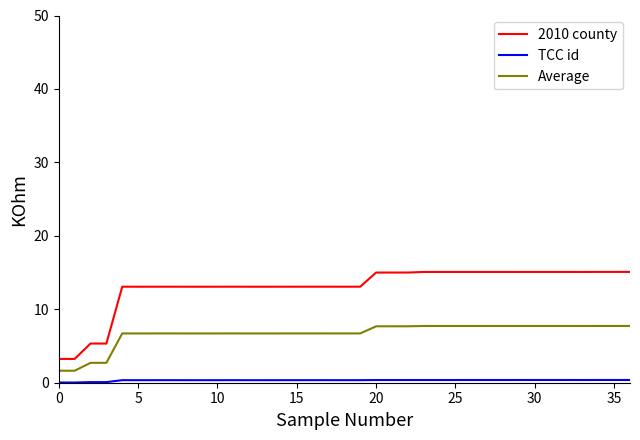

True or false: 2010 county and Average cross at least once.

False